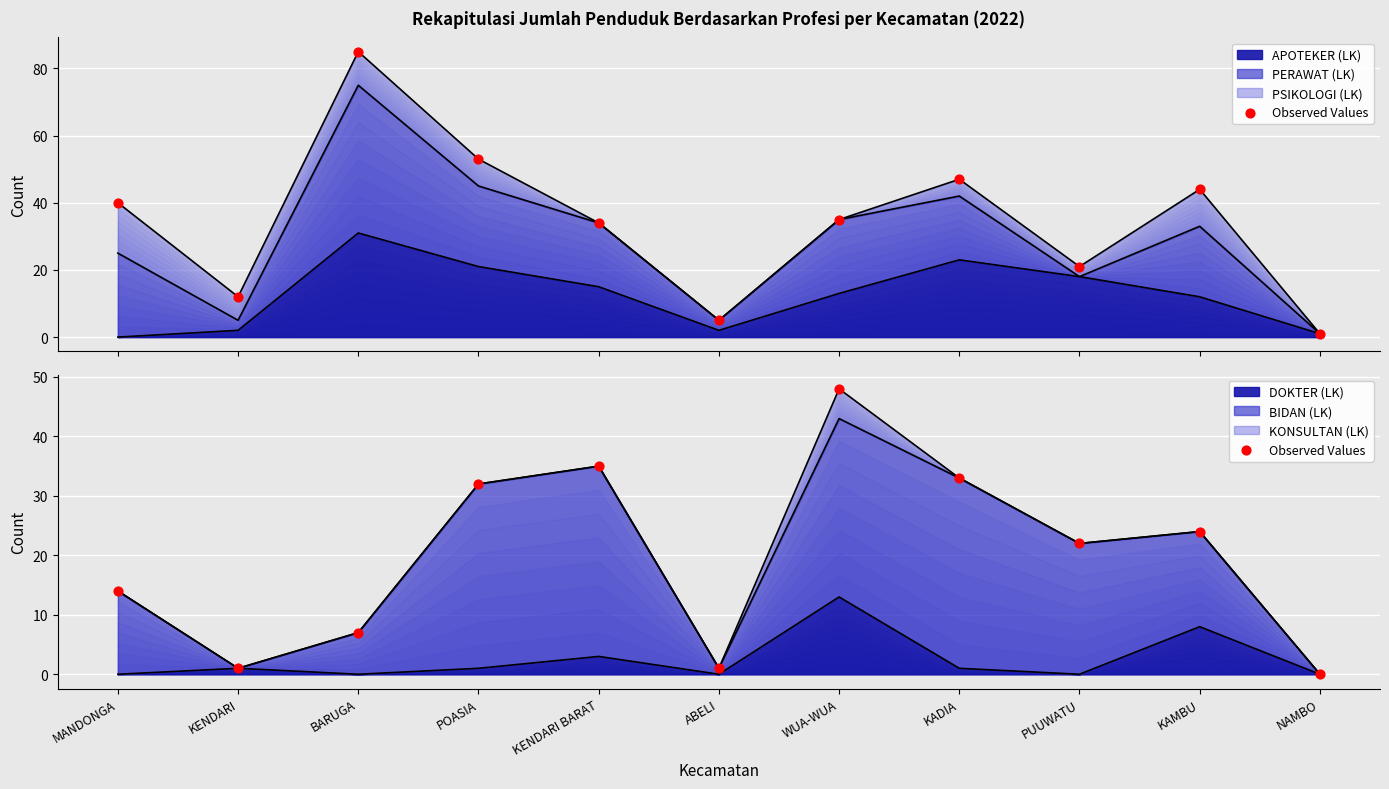

What is the change in value from WUA-WUA to NAMBO?

-48